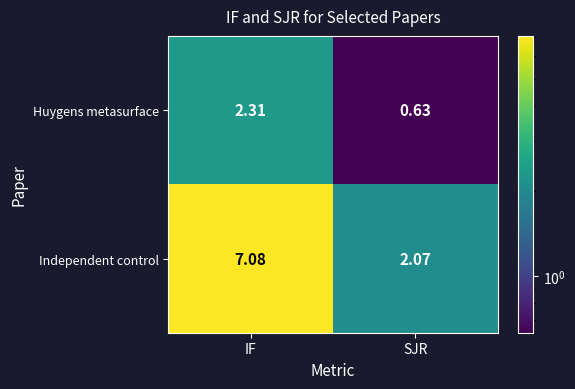

Is the value of Independent control at SJR greater than the value of Huygens metasurface at IF?

No